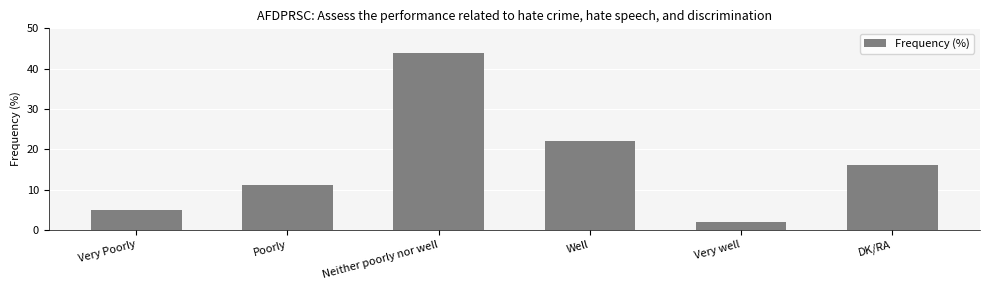

Which has a higher value, Very Poorly or Well?

Well